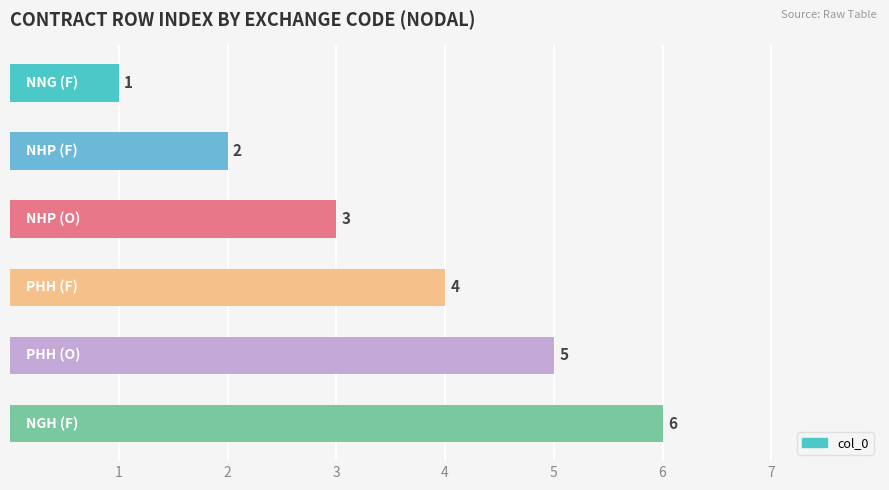

What is the value of the 1st bar from the top?

1